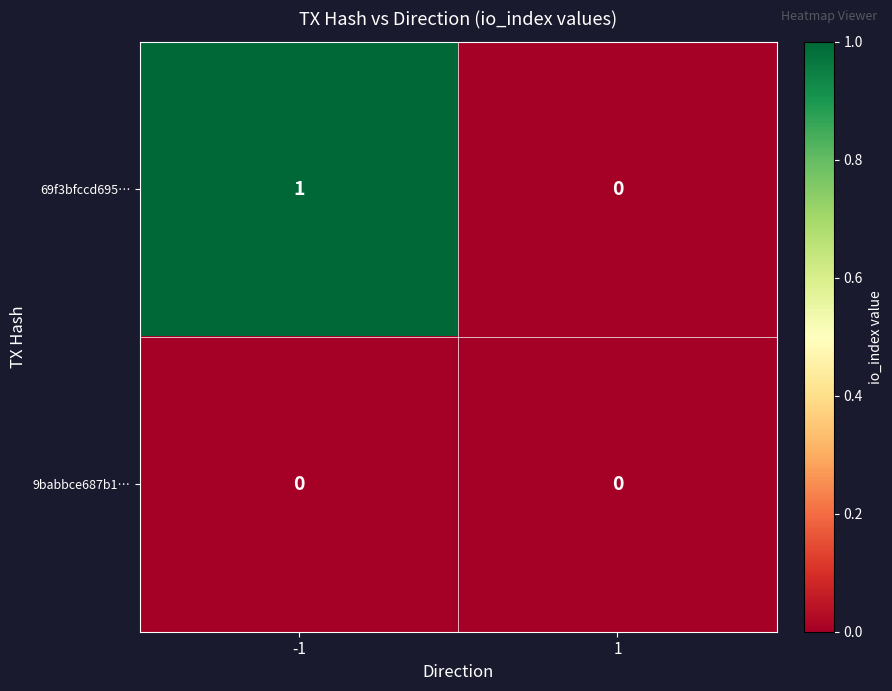

The 69f3bfccd695… series shows 1 at -1. True or false?

True